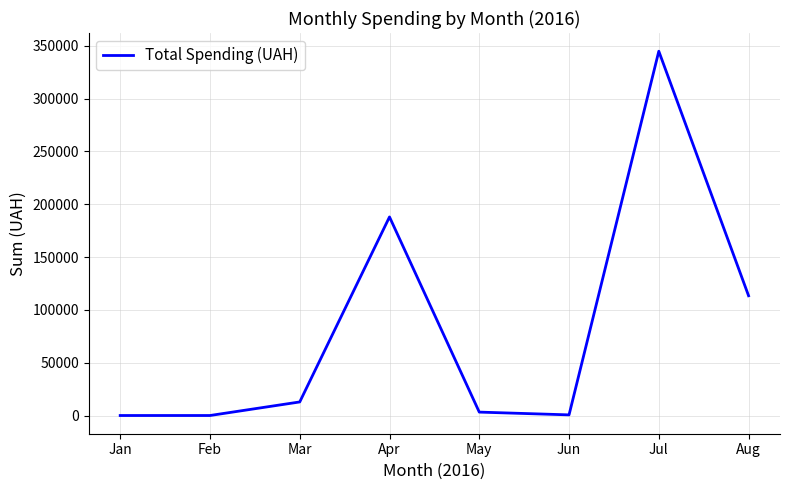

At which category does the data reach its first local peak?

Apr